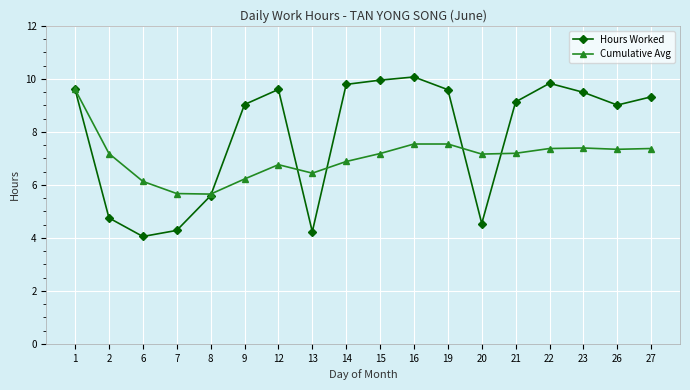

List the series in order of their overall mean, lowest first.

Cumulative Avg, Hours Worked